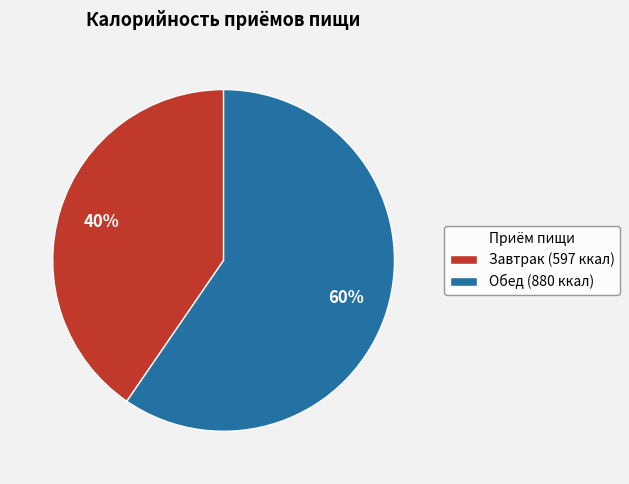

What percentage is the Обед slice, to the nearest percent?

60%